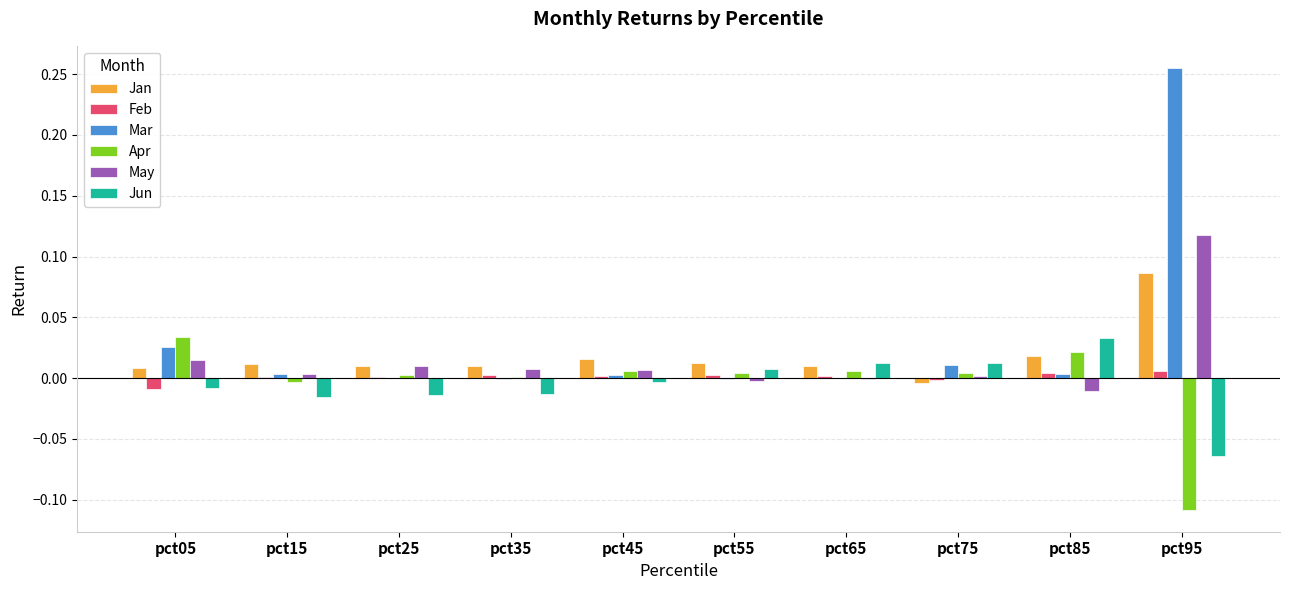

The Feb series shows 0.0 at pct85. True or false?

True